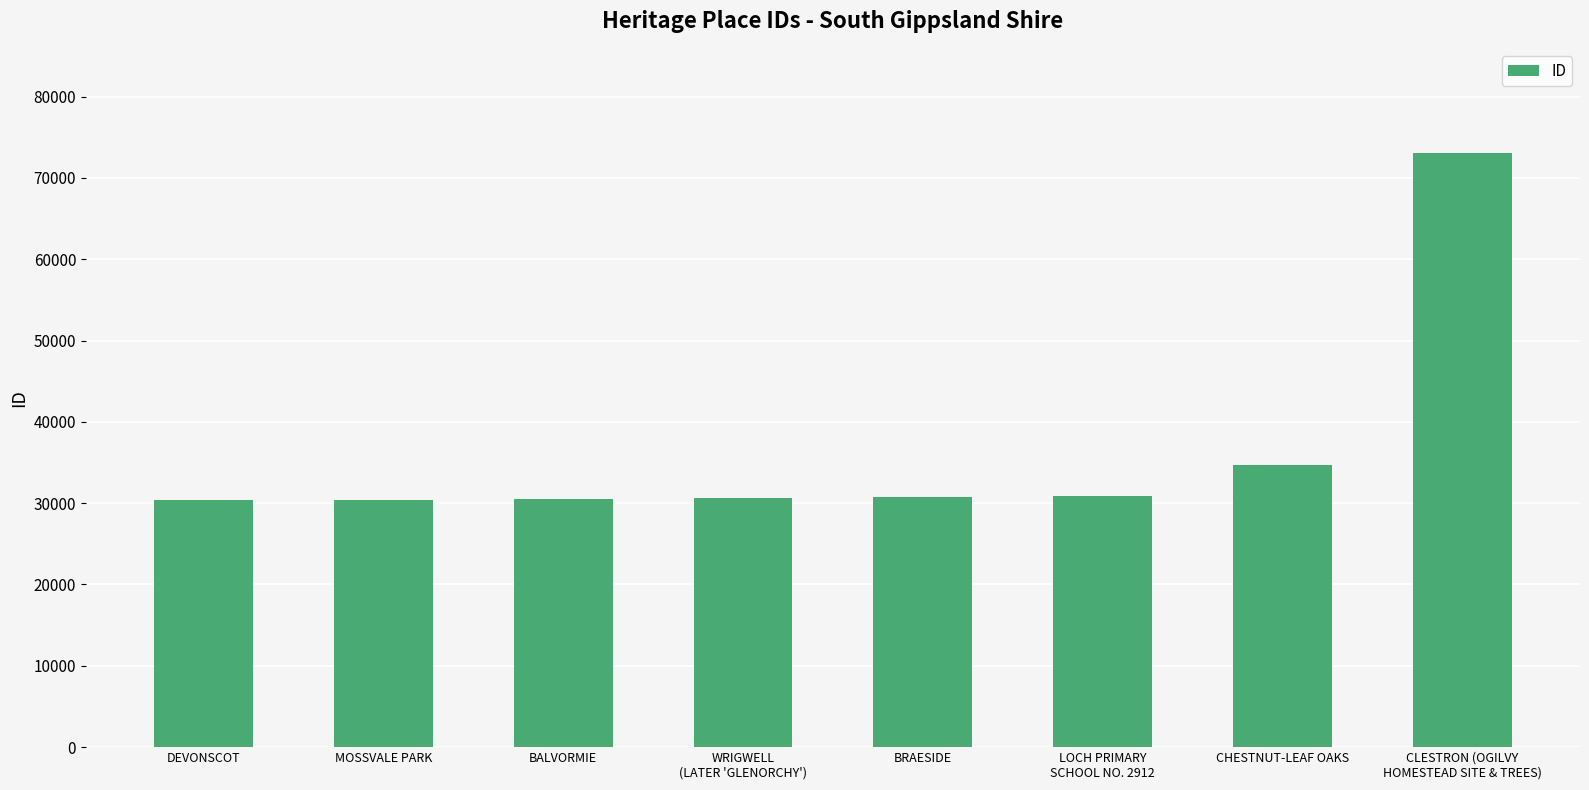

What is the difference between the maximum and minimum values?

42688